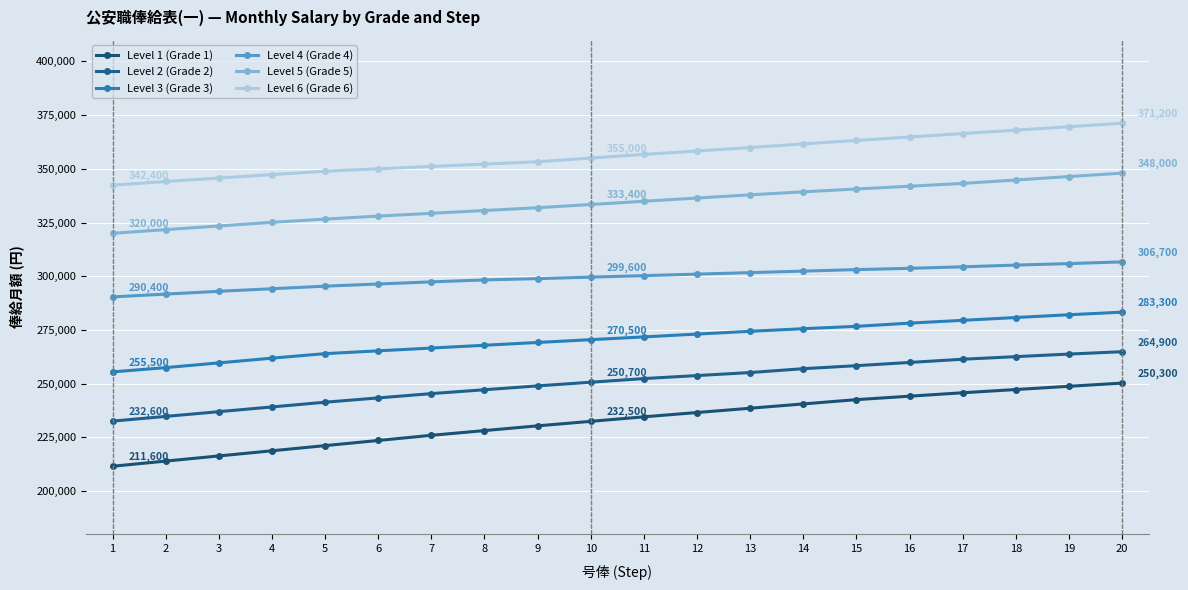

True or false: Level 5 (Grade 5) and Level 6 (Grade 6) intersect in this chart.

False